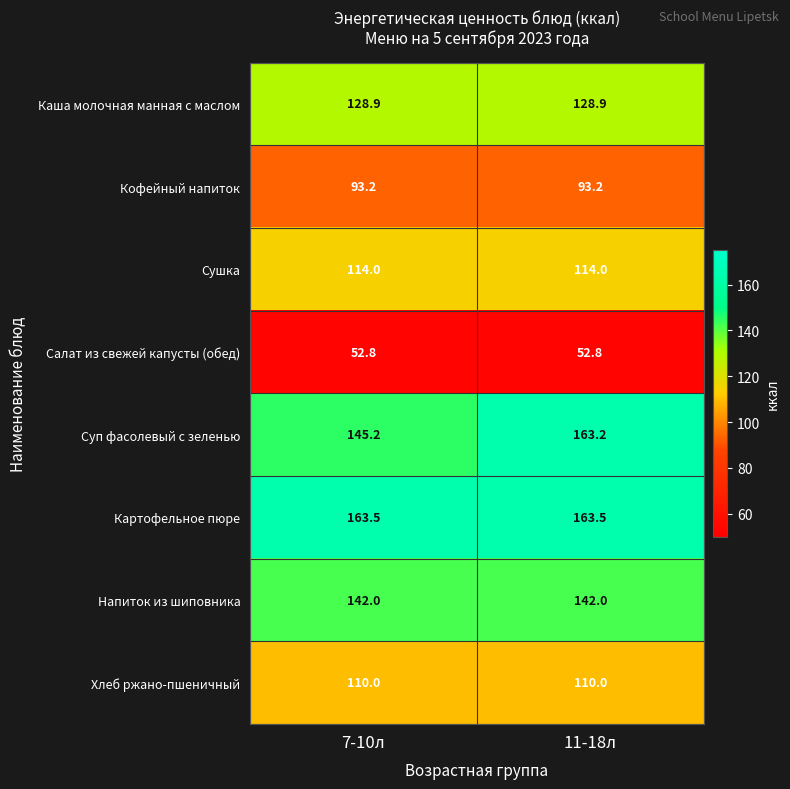

Is it true that Картофельное пюре equals 163.5 at 11-18л?

True